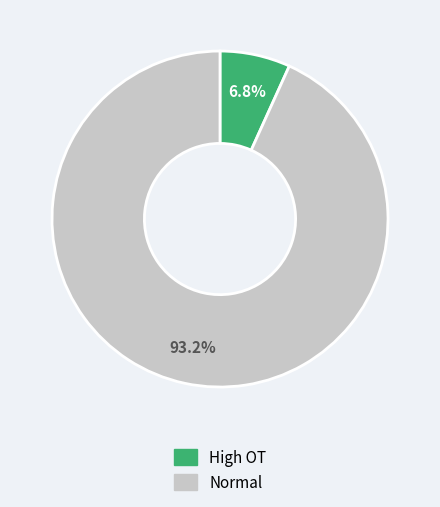

Count the number of slices in the pie.

2